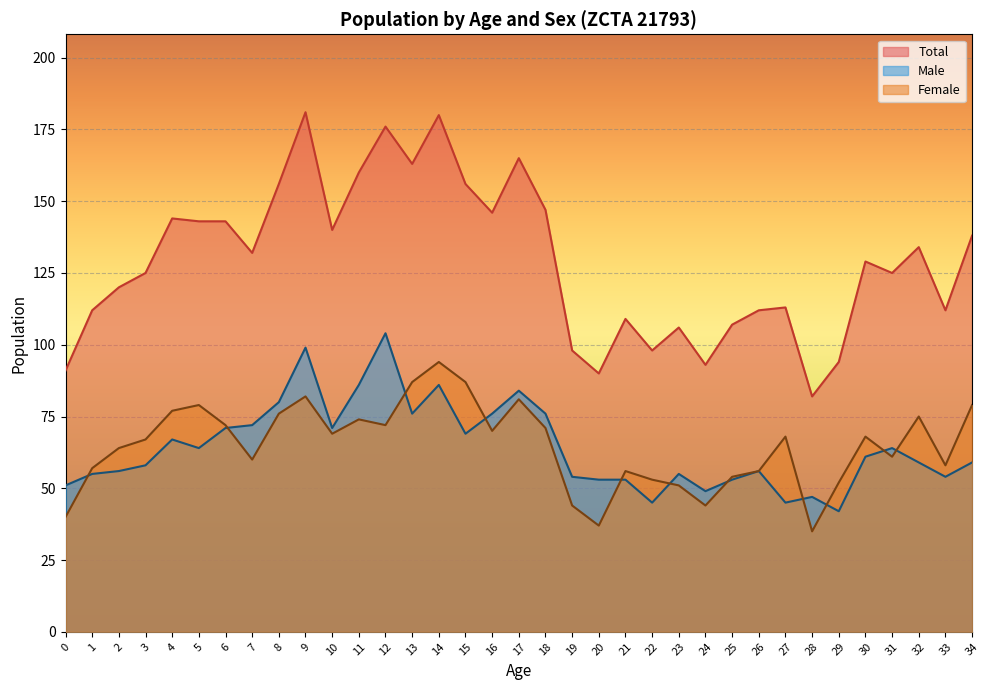

Reading left to right, extract all data points from this chart.

Male: 51	55	56	58	67	64	71	72	80	99	71	86	104	76	86	69	76	84	76	54	53	53	45	55	49	53	56	45	47	42	61	64	59	54	59
Female: 40	57	64	67	77	79	72	60	76	82	69	74	72	87	94	87	70	81	71	44	37	56	53	51	44	54	56	68	35	52	68	61	75	58	79
Total: 91	112	120	125	144	143	143	132	156	181	140	160	176	163	180	156	146	165	147	98	90	109	98	106	93	107	112	113	82	94	129	125	134	112	138